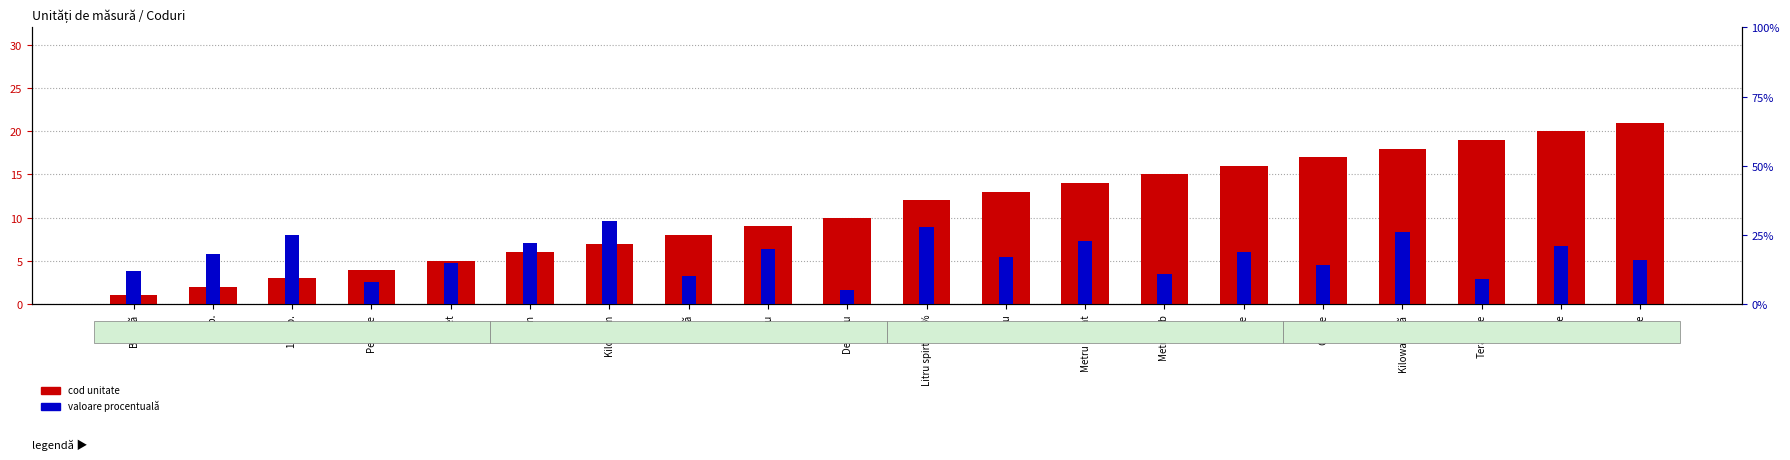

What is the sum of all cod unitate values?

220